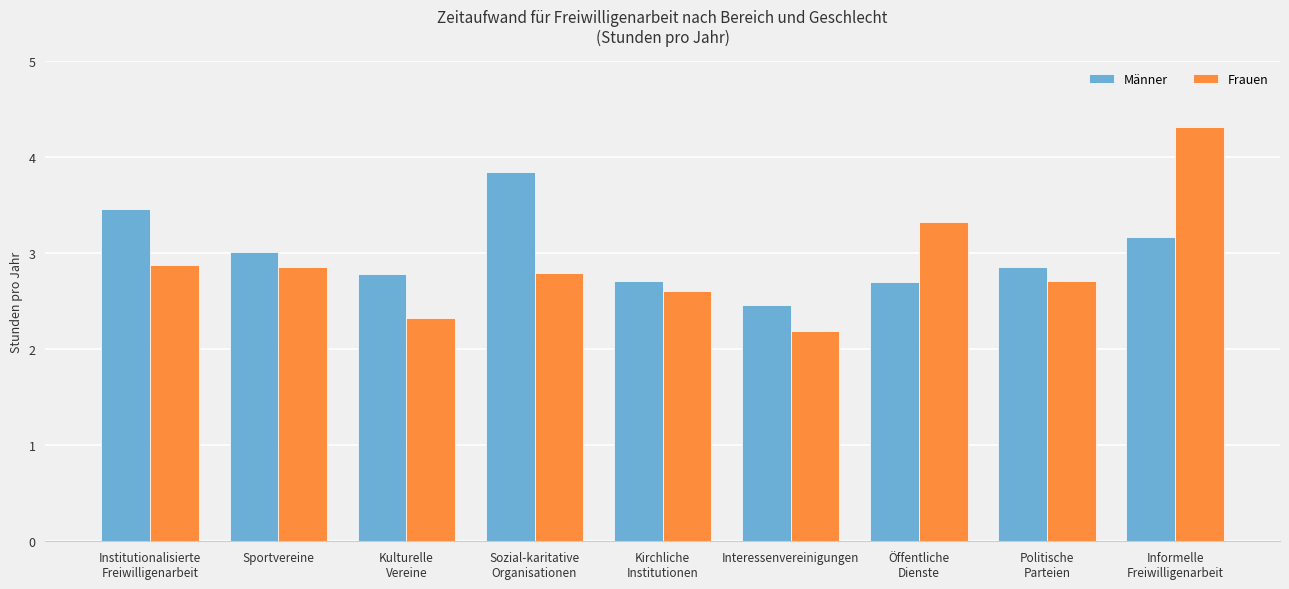

Reading left to right, transcribe all the data shown in this chart.

Männer: Institutionalisierte
Freiwilligenarbeit=3.5	Sportvereine=3.0	Kulturelle
Vereine=2.8	Sozial-karitative
Organisationen=3.8	Kirchliche
Institutionen=2.7	Interessenvereinigungen=2.5	Öffentliche
Dienste=2.7	Politische
Parteien=2.9	Informelle
Freiwilligenarbeit=3.2
Frauen: Institutionalisierte
Freiwilligenarbeit=2.9	Sportvereine=2.9	Kulturelle
Vereine=2.3	Sozial-karitative
Organisationen=2.8	Kirchliche
Institutionen=2.6	Interessenvereinigungen=2.2	Öffentliche
Dienste=3.3	Politische
Parteien=2.7	Informelle
Freiwilligenarbeit=4.3